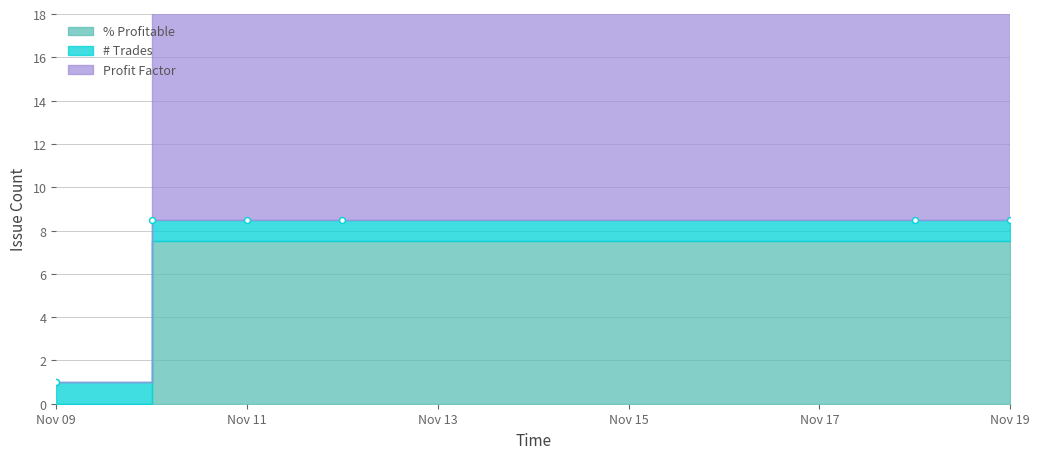

Is the value of % Profitable at Nov 13 greater than the value of Profit Factor at Nov 11?

No